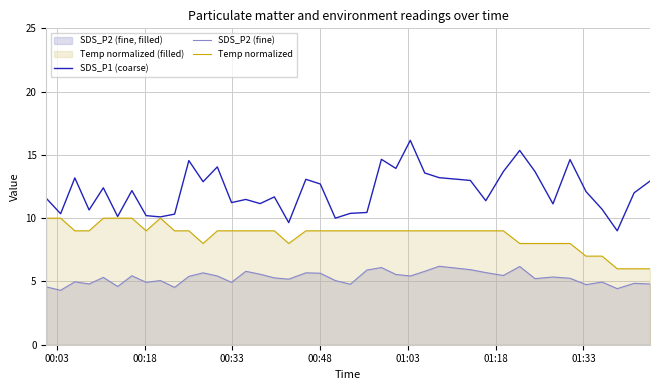

Rank the series by their average value, from highest to lowest.

SDS_P1 (coarse), Temp normalized, SDS_P2 (fine)